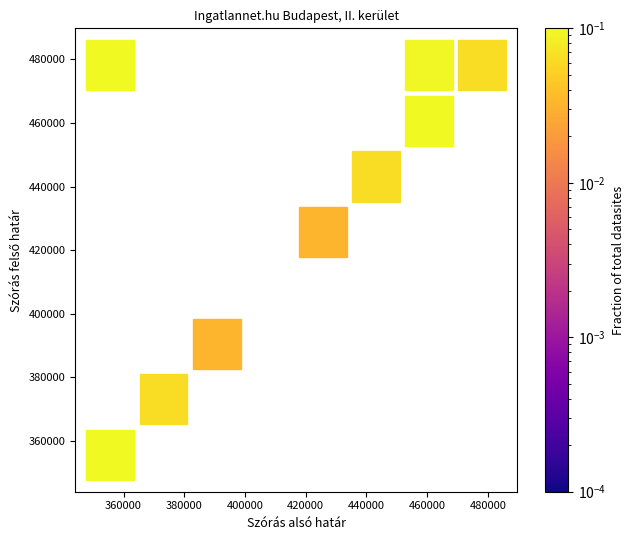

What Y value in the scatter plot is closest to 416901?

422968